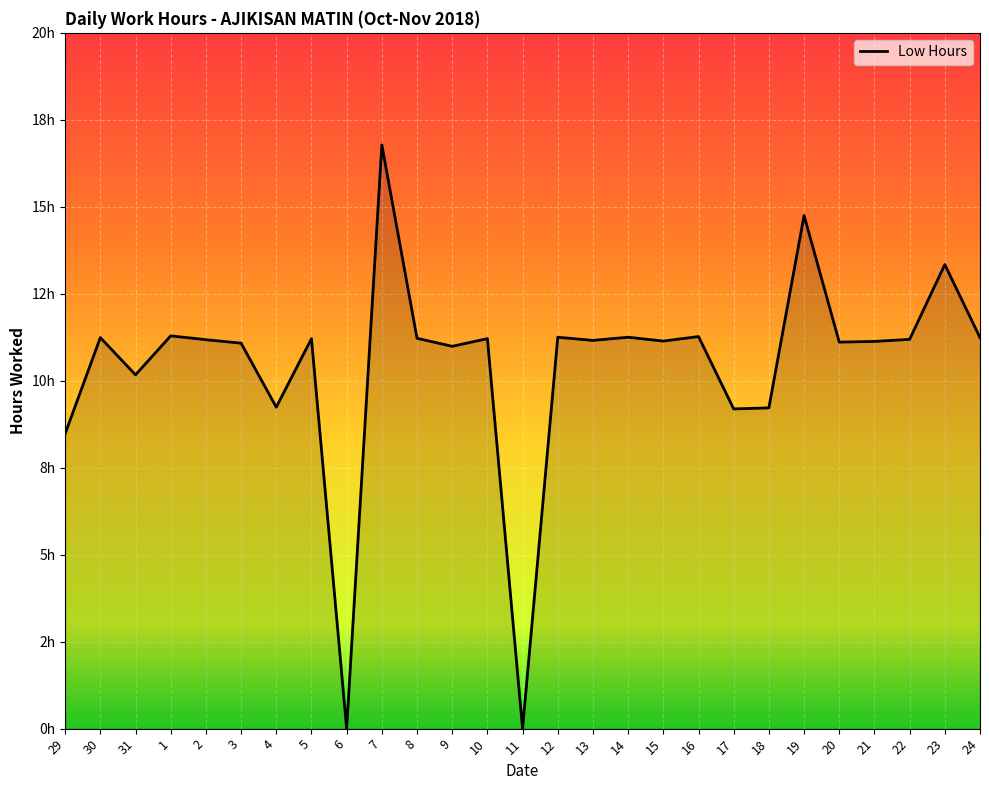

Between 13 and 30, which is larger?

30